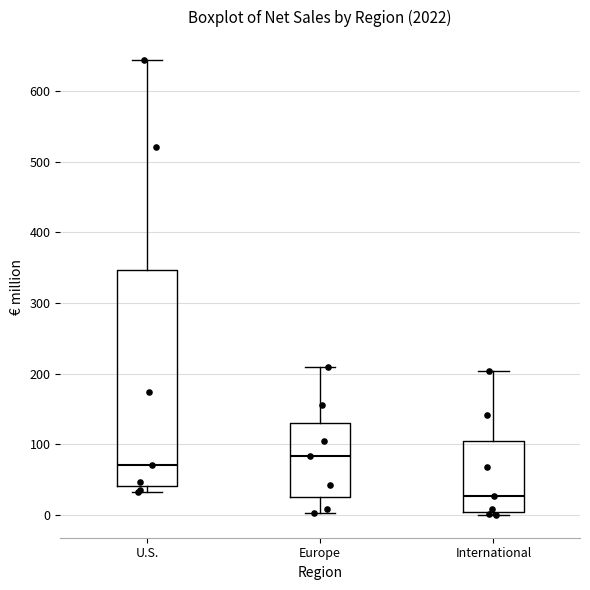

Comparing the boxes themselves (not the whiskers), which one is the tallest?

U.S.